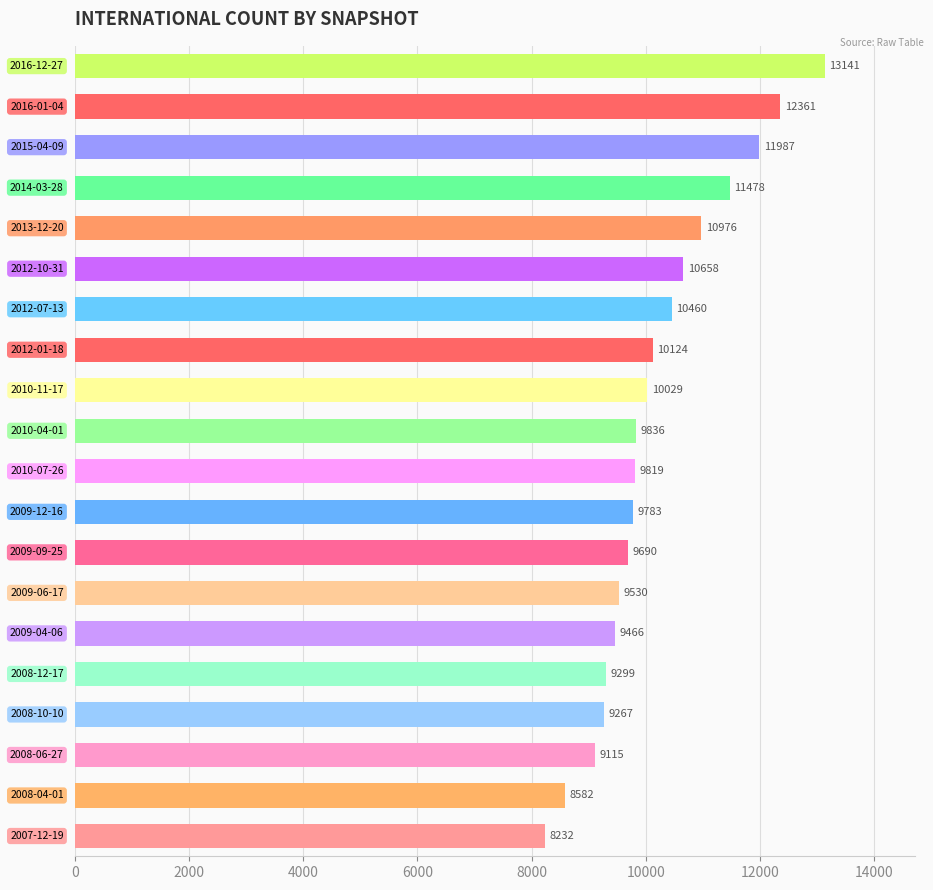

What is the average value?

10192